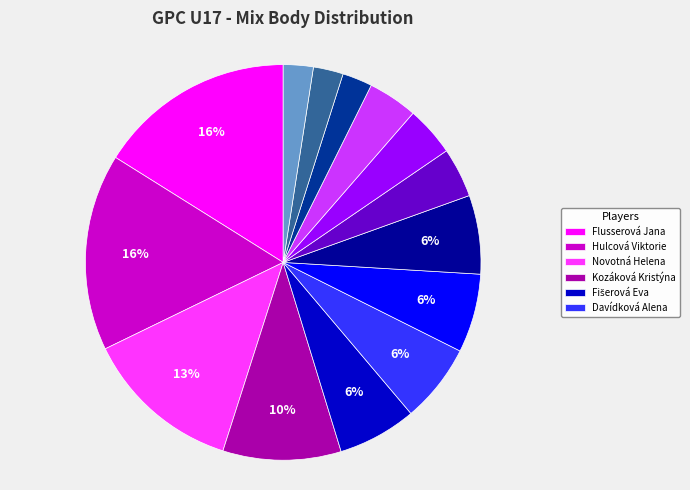

Is there a majority slice in this chart?

No